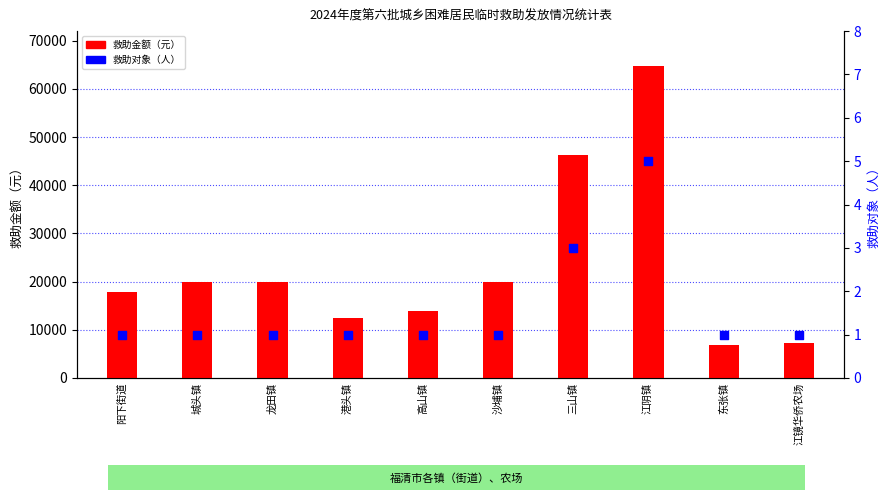

What is the total value across all series at 江镜华侨农场?

7301